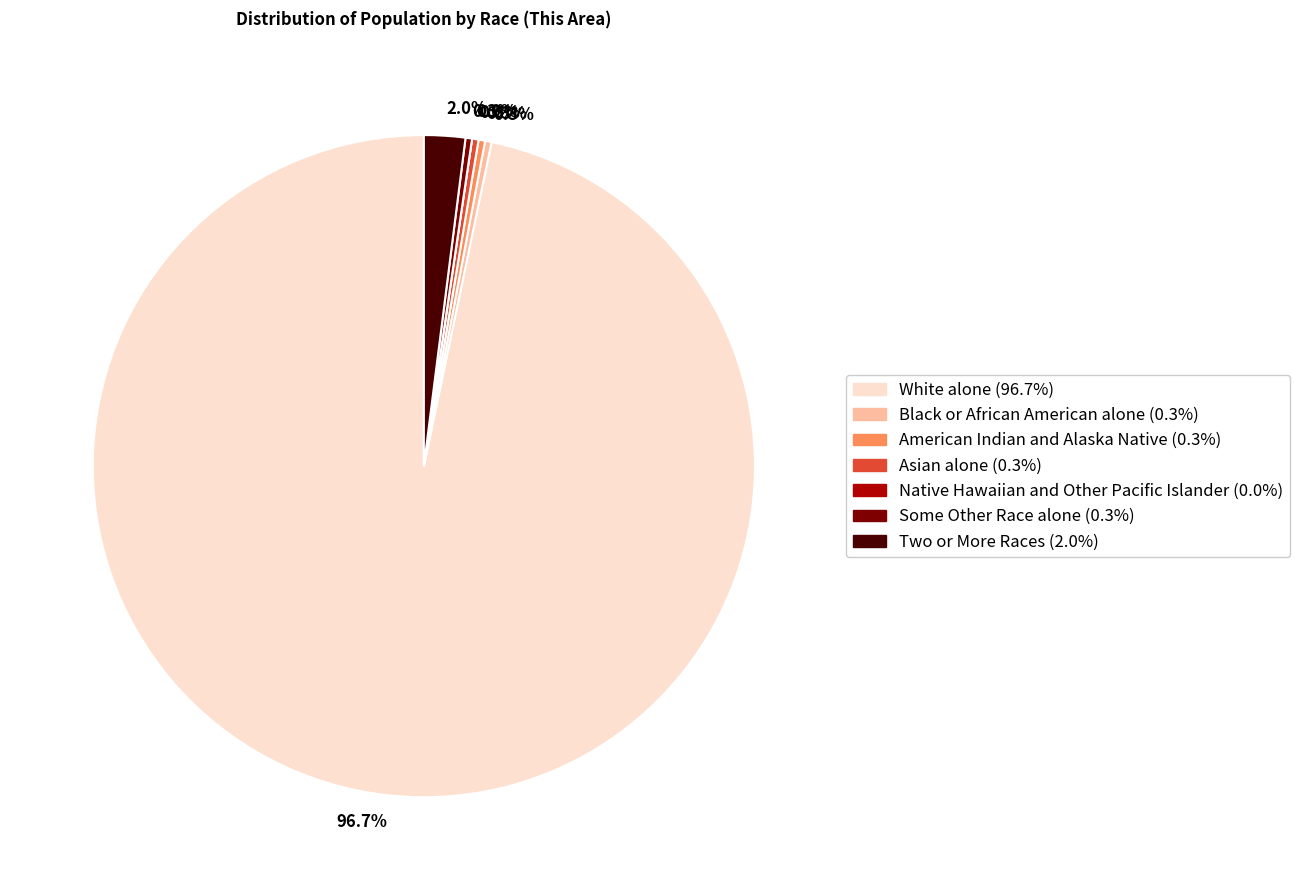

To the nearest percent, what is the difference between the largest and smallest slice percentages?

97%